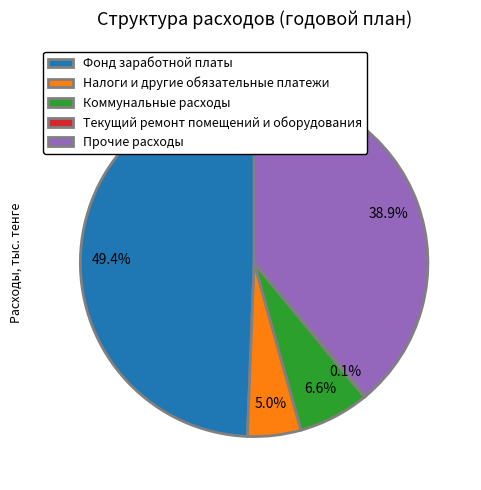

What is the ratio of the value at Прочие расходы to the value at Фонд заработной платы?

0.8